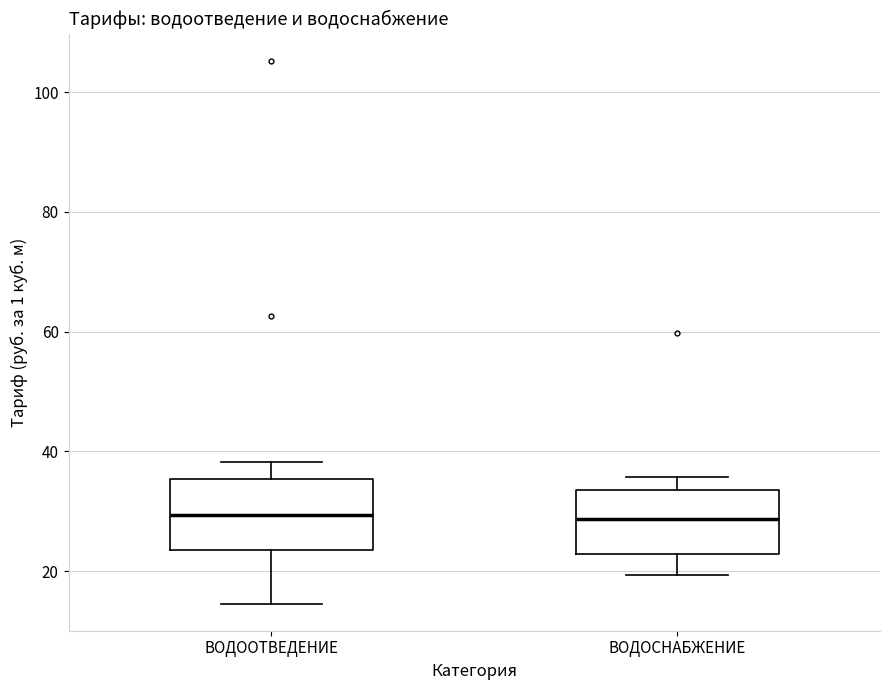

Reading left to right, read every box against the y-axis: the position of its median line, the range the box covers, and the ends of its whiskers. The values are not printed on the chart, so give them approximately, as read against the axis.

ВОДООТВЕДЕНИЕ: median 30, box 24 to 36, whiskers 14 to 38
ВОДОСНАБЖЕНИЕ: median 28, box 22 to 34, whiskers 20 to 36